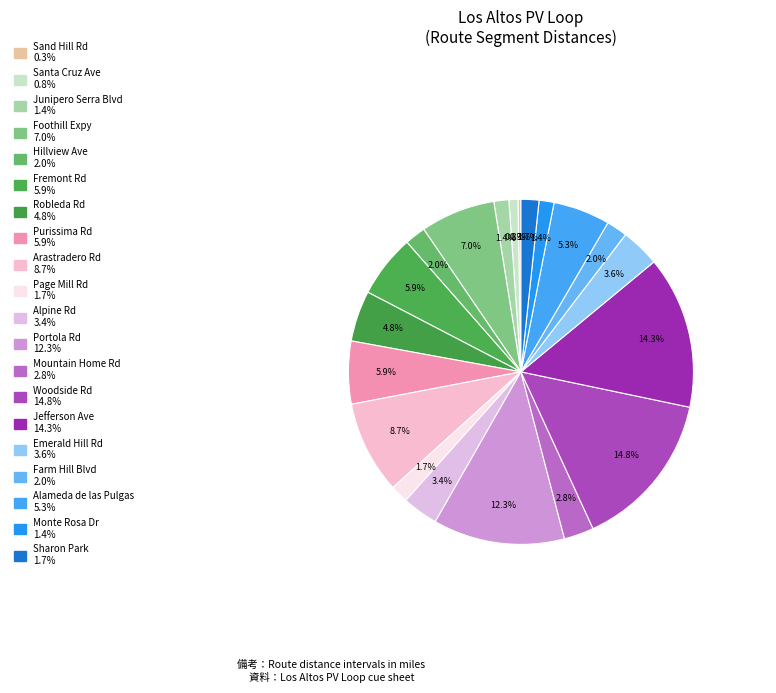

To the nearest percent, what percentage of the pie is Robleda Rd?

5%